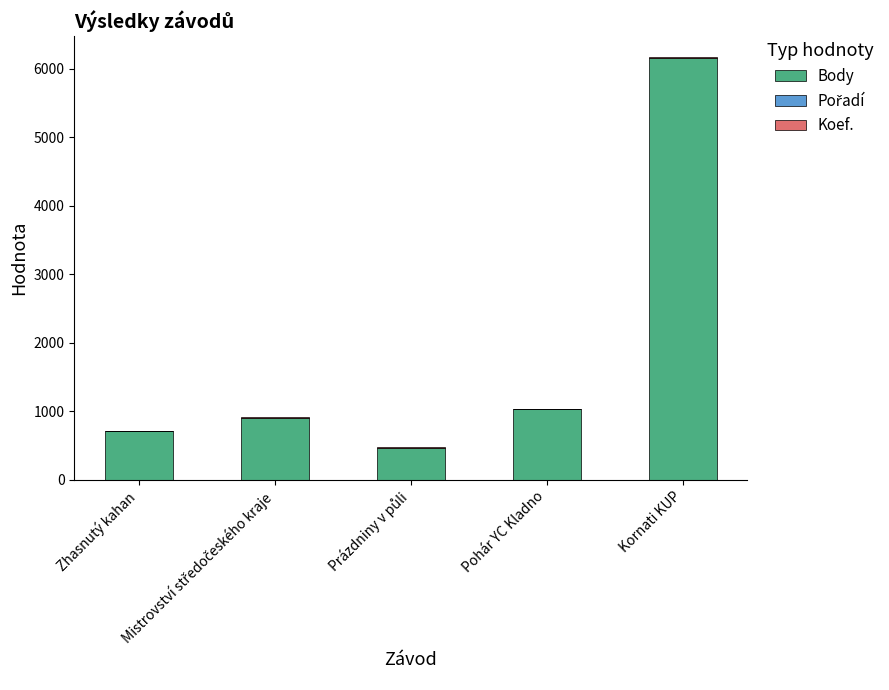

Where does the Pořadí series first go above 4?

Zhasnutý kahan